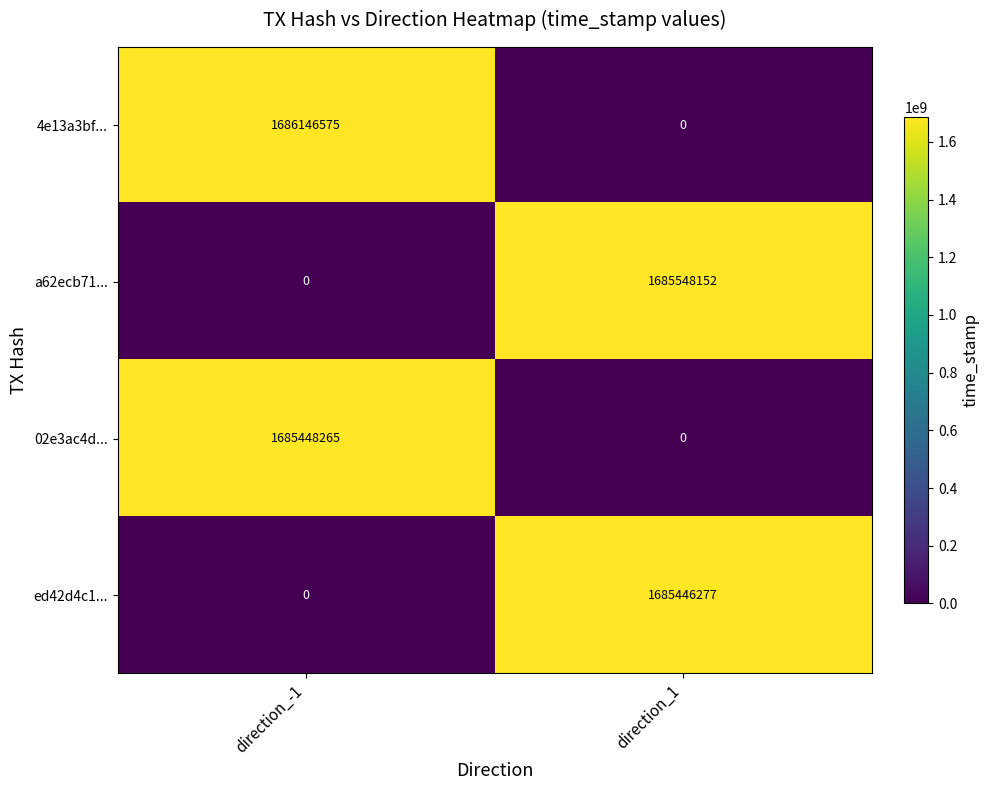

How many positive values does the 4e13a3bf... series have?

1